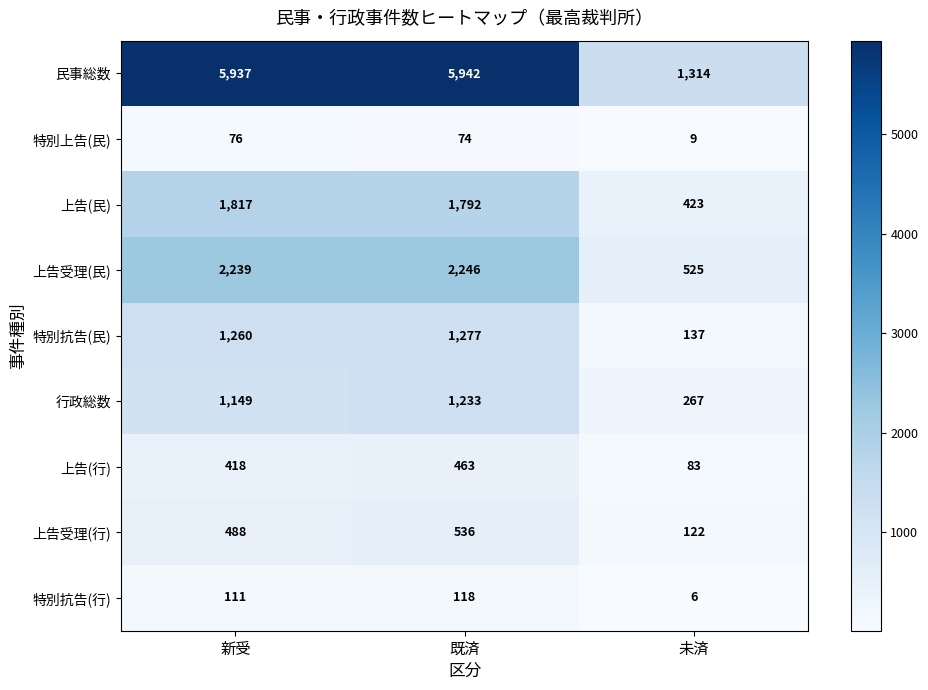

What is the sum of the 特別上告(民) values at 既済 and 新受?

150